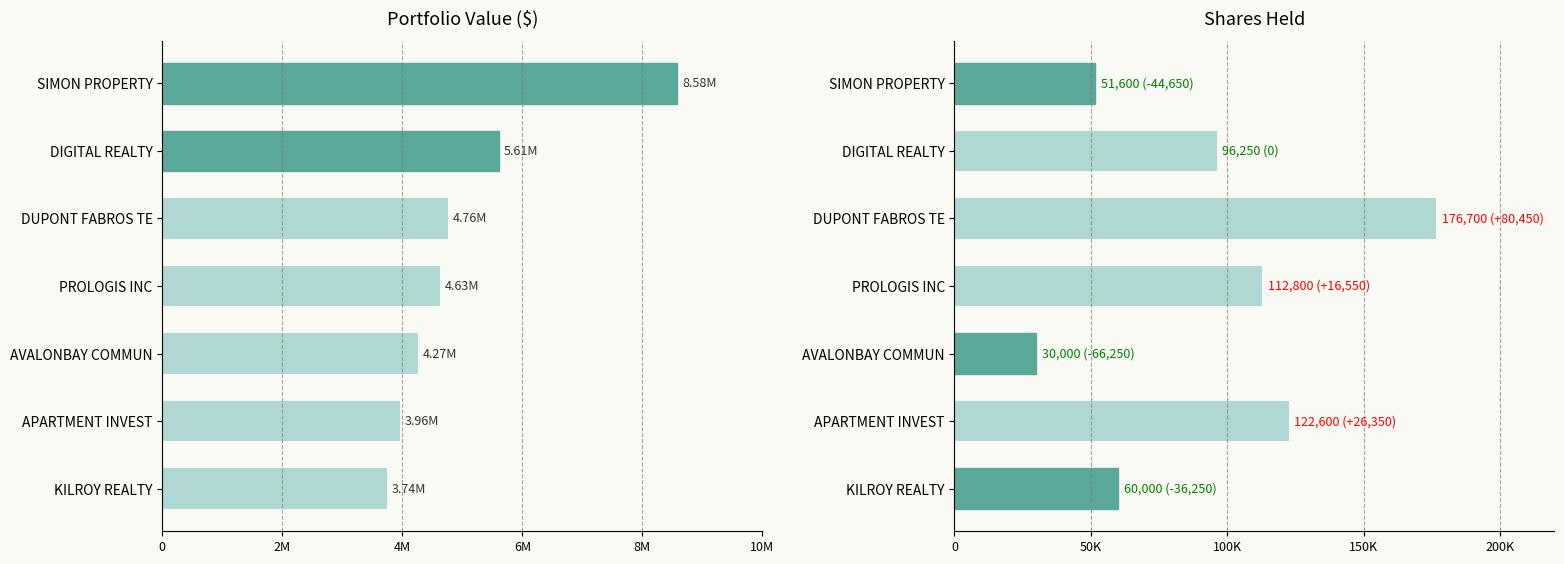

How many groups of bars are there?

7